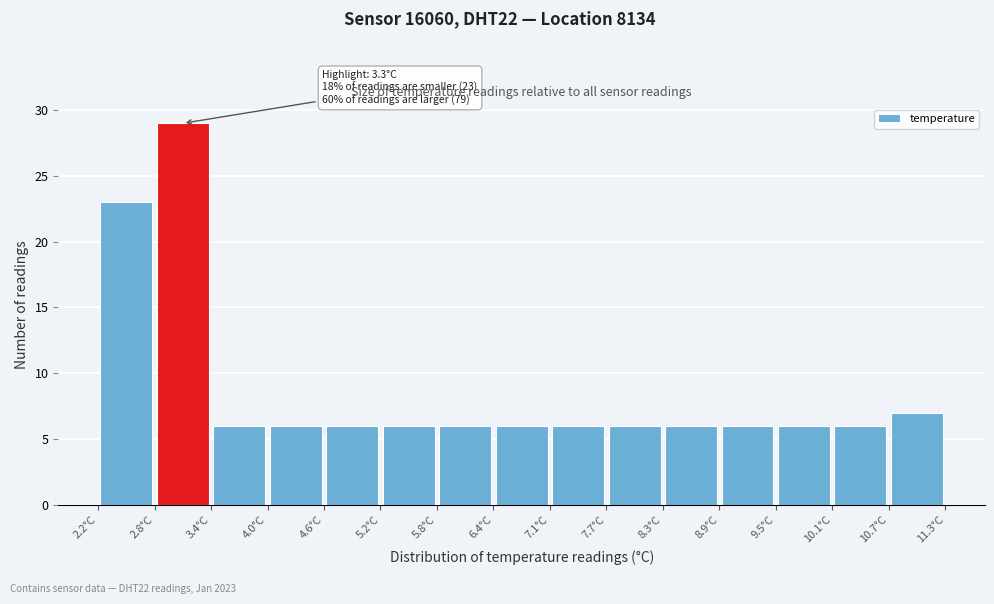

Over which range of the x-axis is the bar tallest?

2.8 to 3.4